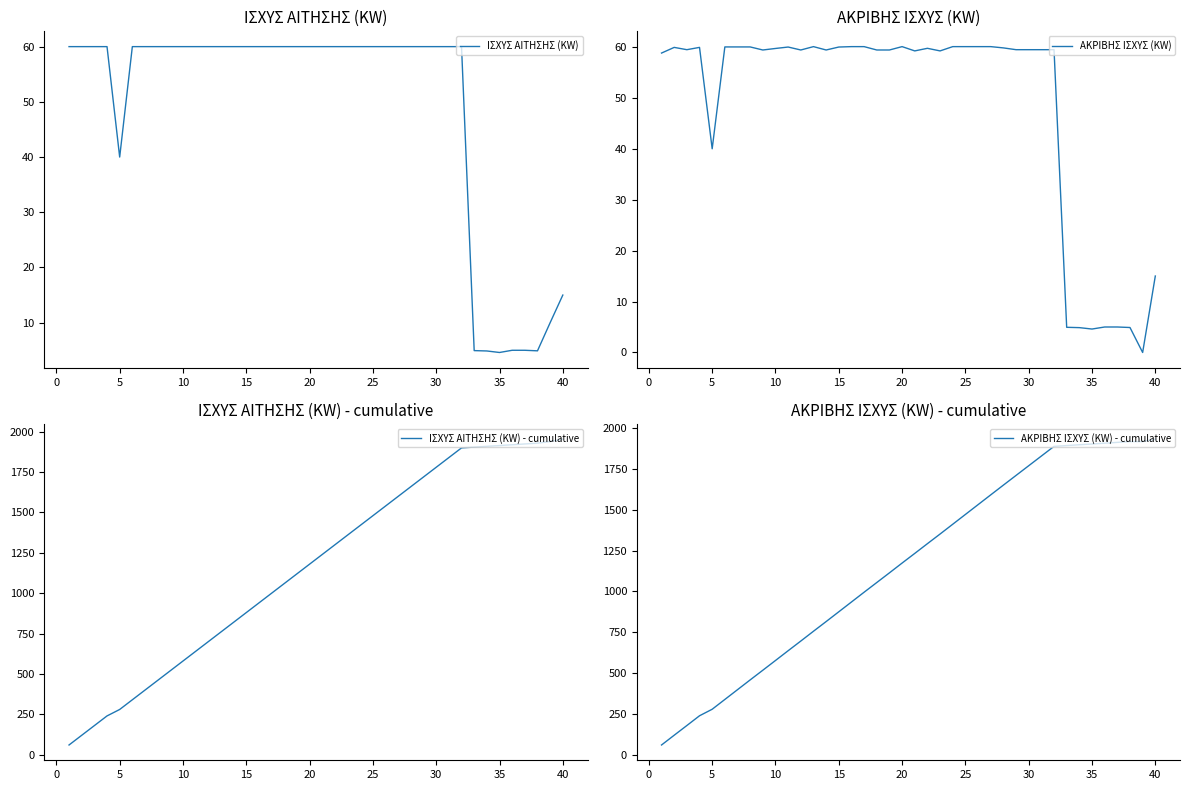

What is the maximum value shown in the chart?

1954.3